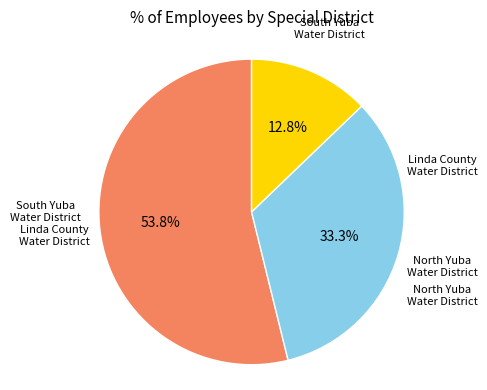

Does any single category account for the majority?

Yes